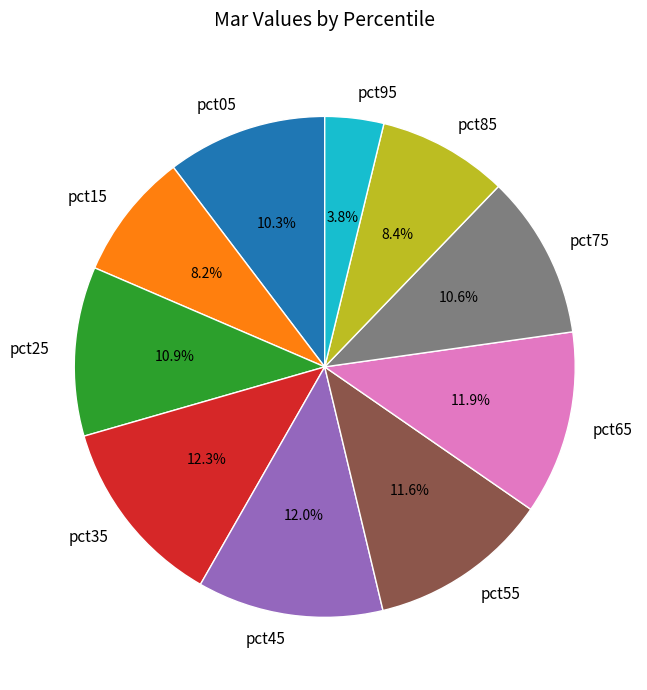

To the nearest percent, what percentage of the pie is pct25?

11%